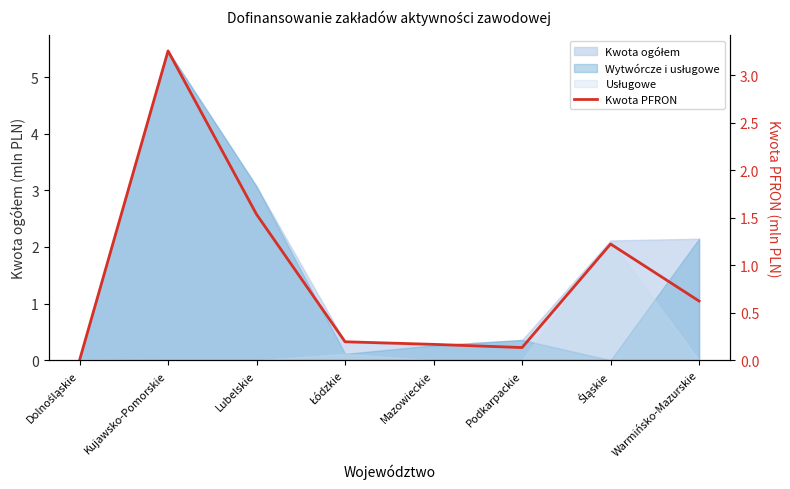

What is the change in value from Lubelskie to Śląskie?

-0.3